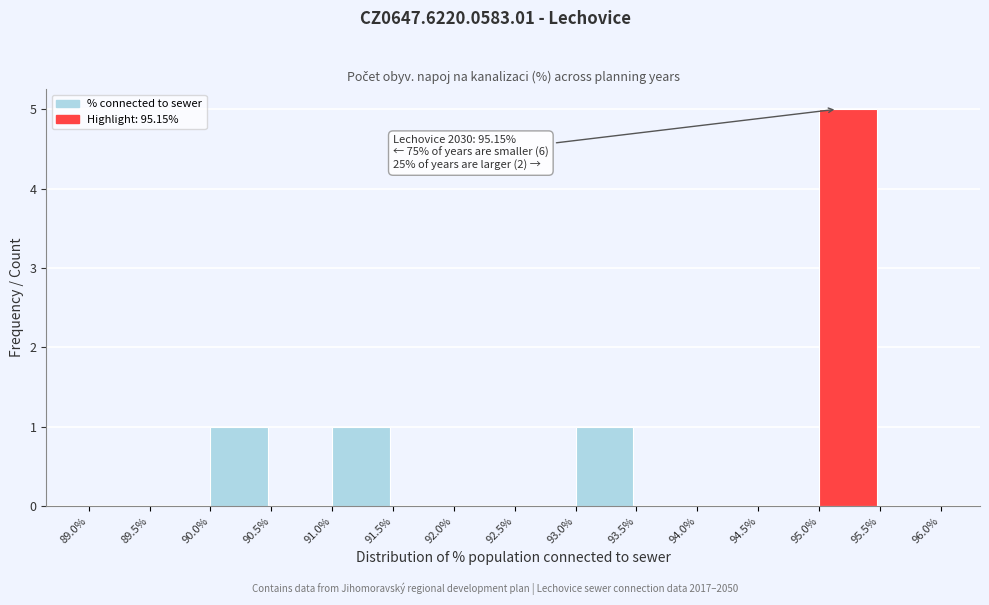

Which range on the x-axis has the tallest bar?

95.0% to 95.5%